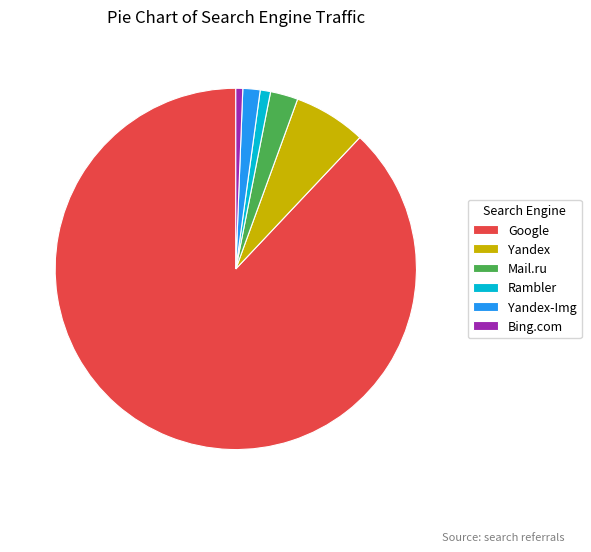

What is the largest slice in the pie chart?

Google